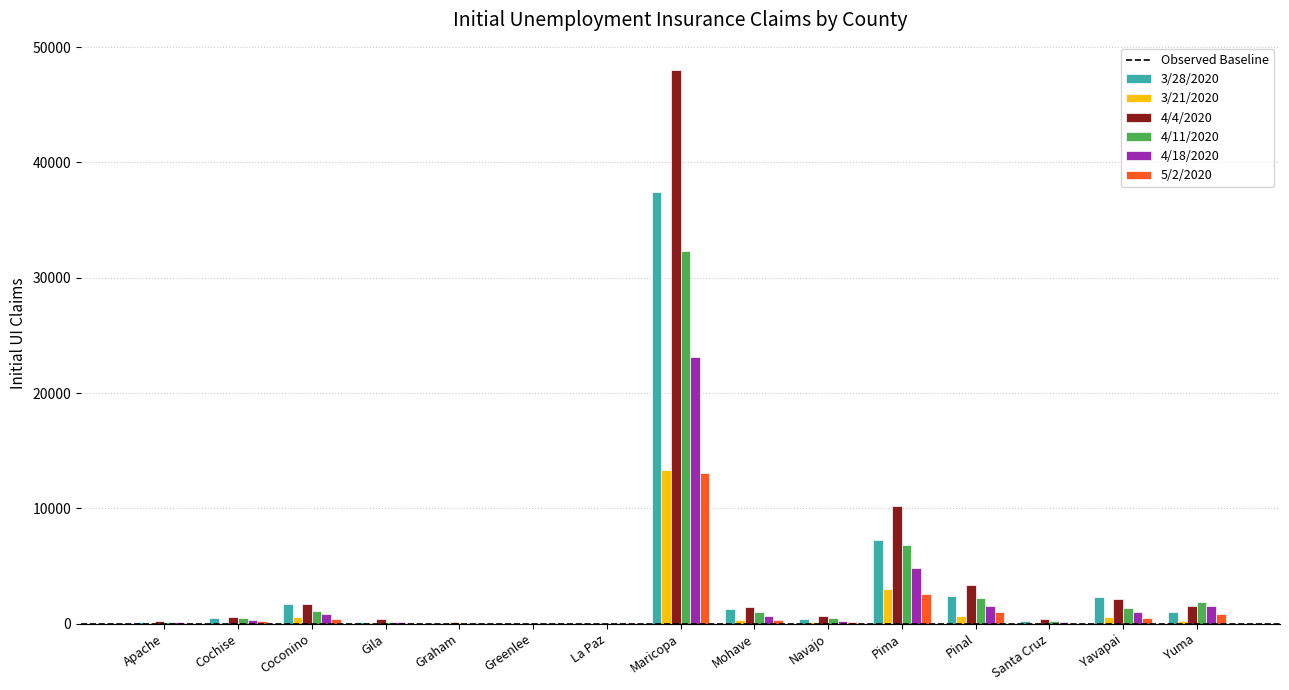

At which category is the sum across all series the highest?

Maricopa